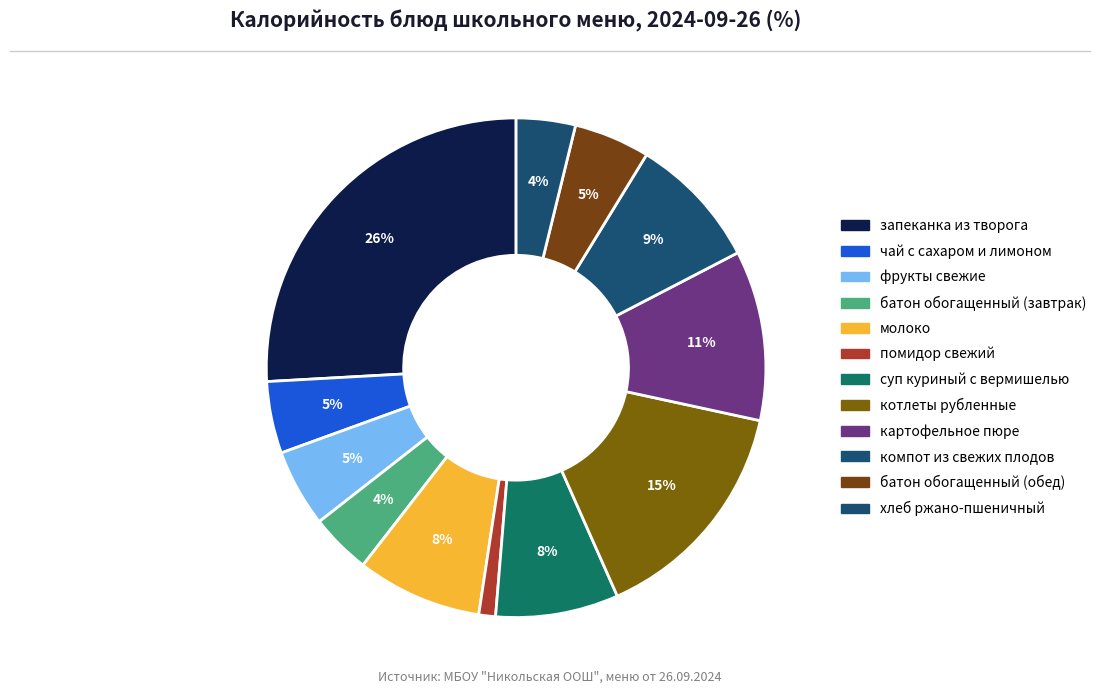

The чай с сахаром и лимоном slice represents 11% of the pie. True or false?

False